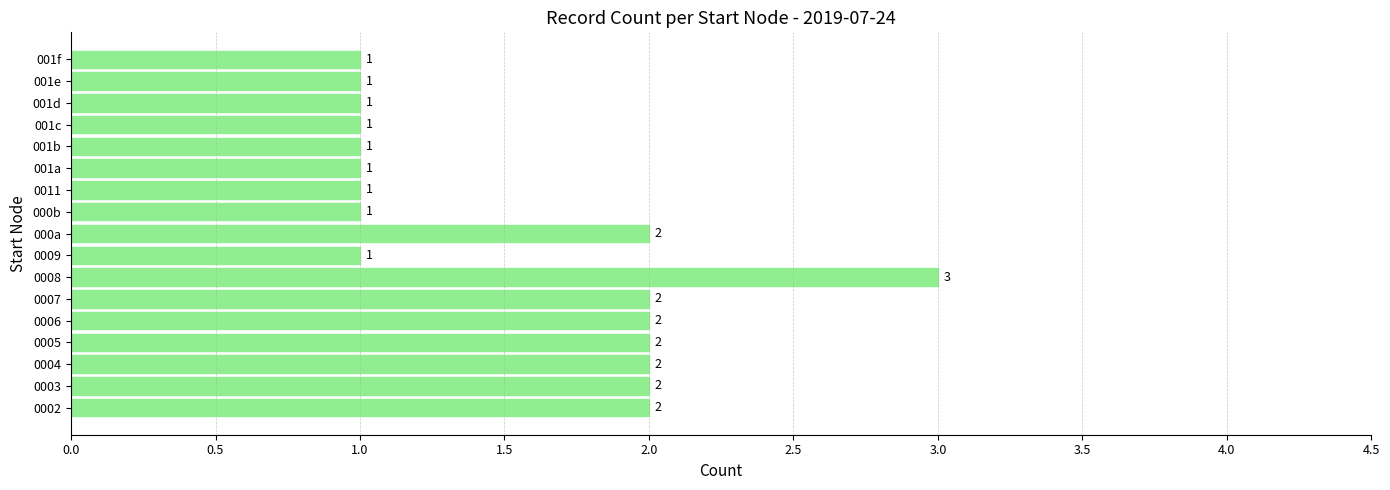

What is the sum of the values at 001e and 0005?

3